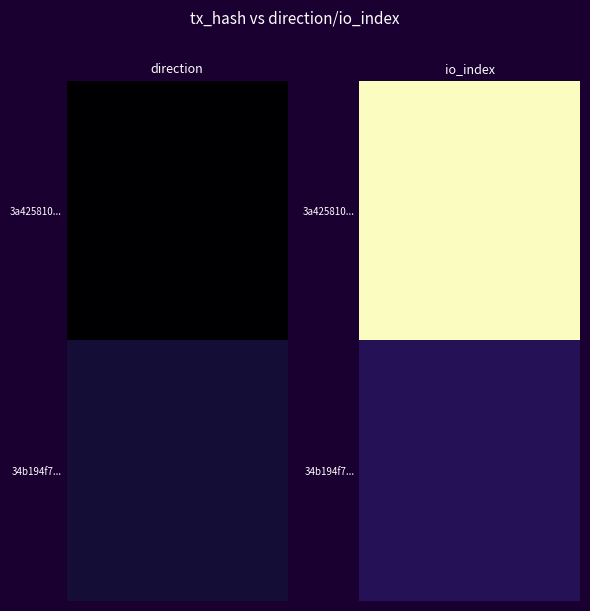

Reading left to right, list all the values displayed in this chart.

3a425810cfb8a9ca4470da4dc6a116063a64bab: direction=-1	io_index=19
34b194f702eb611af0155362929c994ef640a28: direction=1	io_index=2